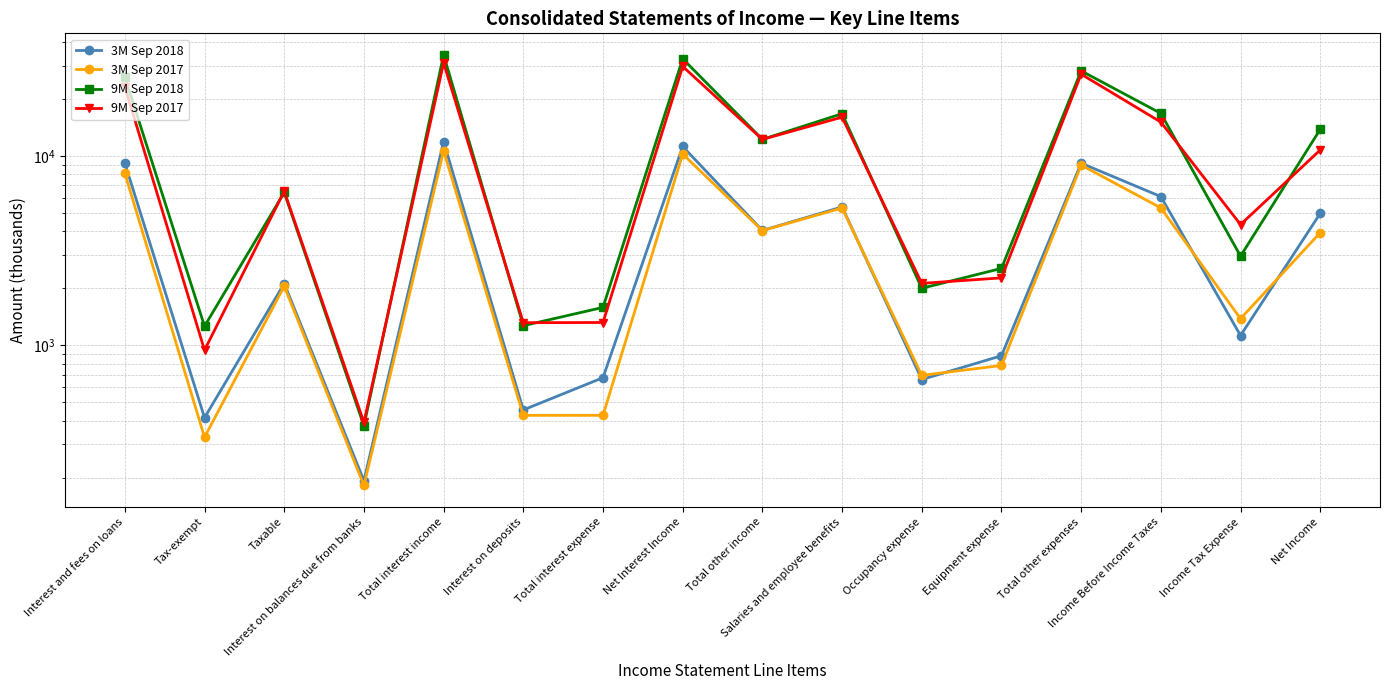

What is the difference between the 3M Sep 2017 values at Net Income and Income Tax Expense?

2550